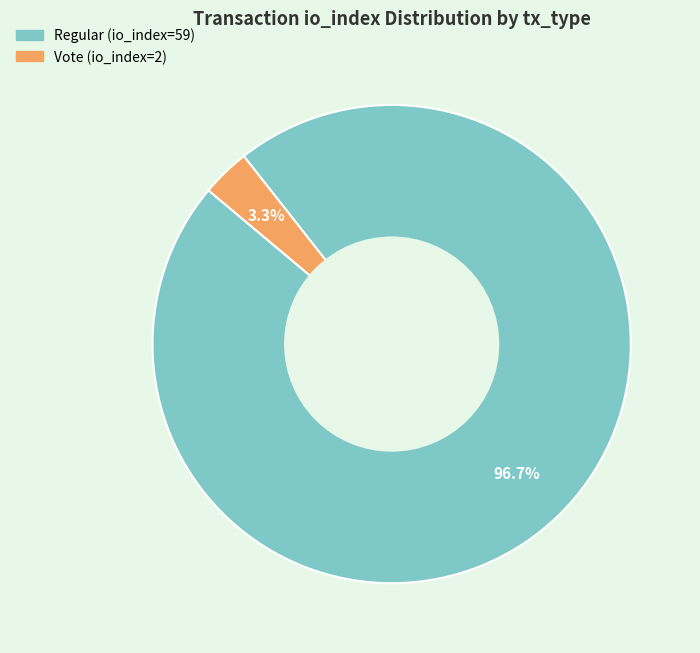

Combined, do Vote (io_index=2) and Regular (io_index=59) account for over 50%?

Yes